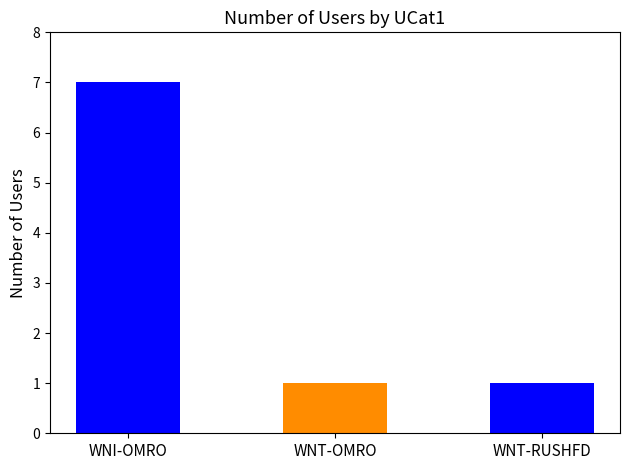

At which category does the chart reach its minimum across all series?

WNT-OMRO